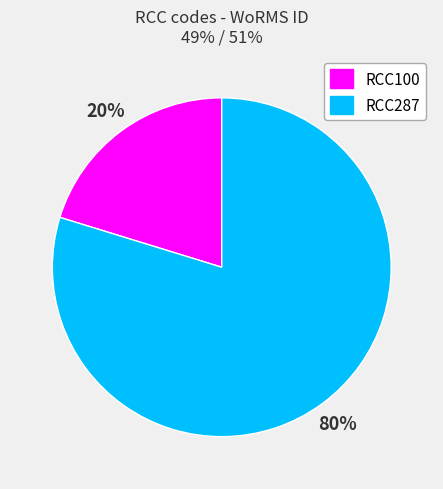

What is the smallest slice in the pie chart?

RCC100